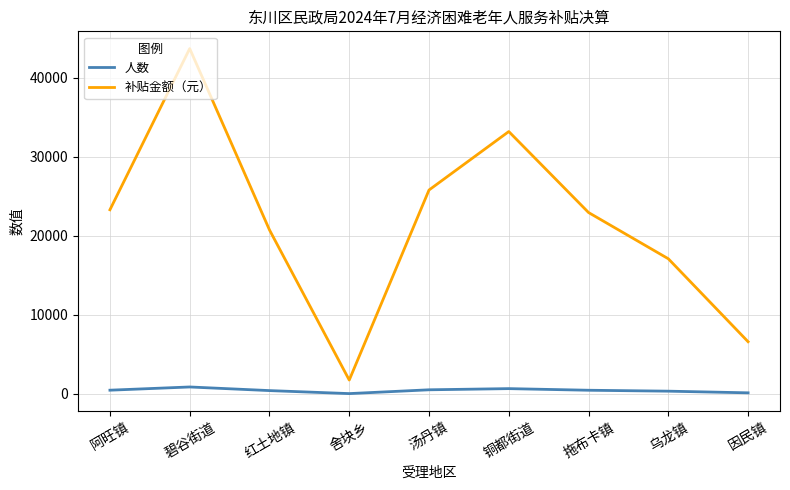

True or false: 人数 and 补贴金额（元） intersect in this chart.

False